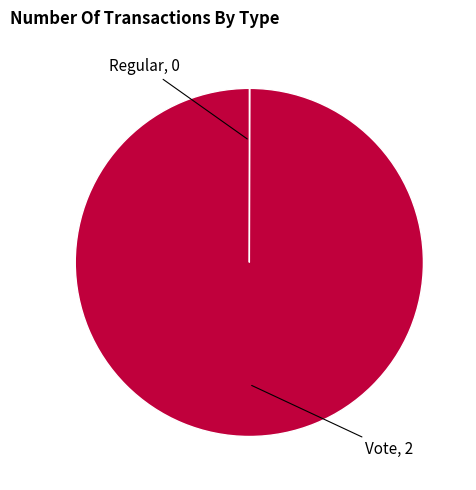

What is the largest slice in the pie chart?

Vote